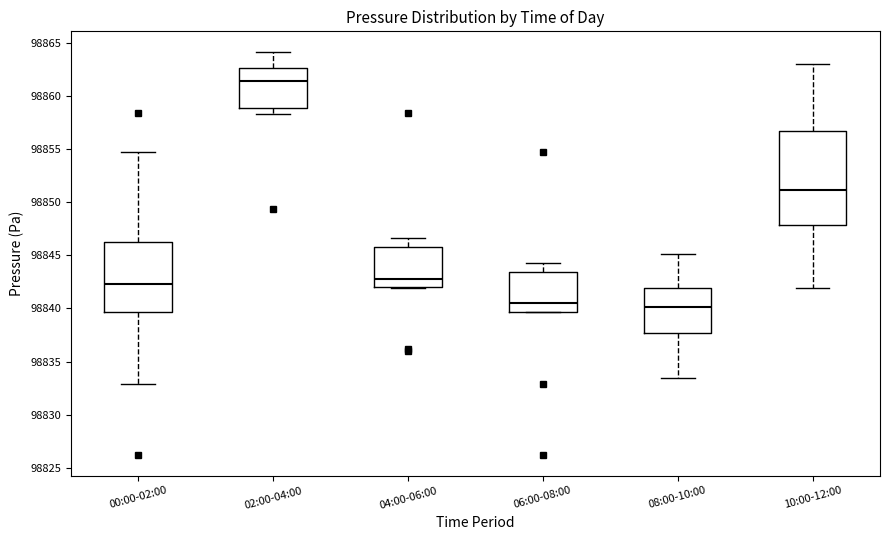

Which box is the tallest, from its lower edge to its upper edge?

10:00-12:00